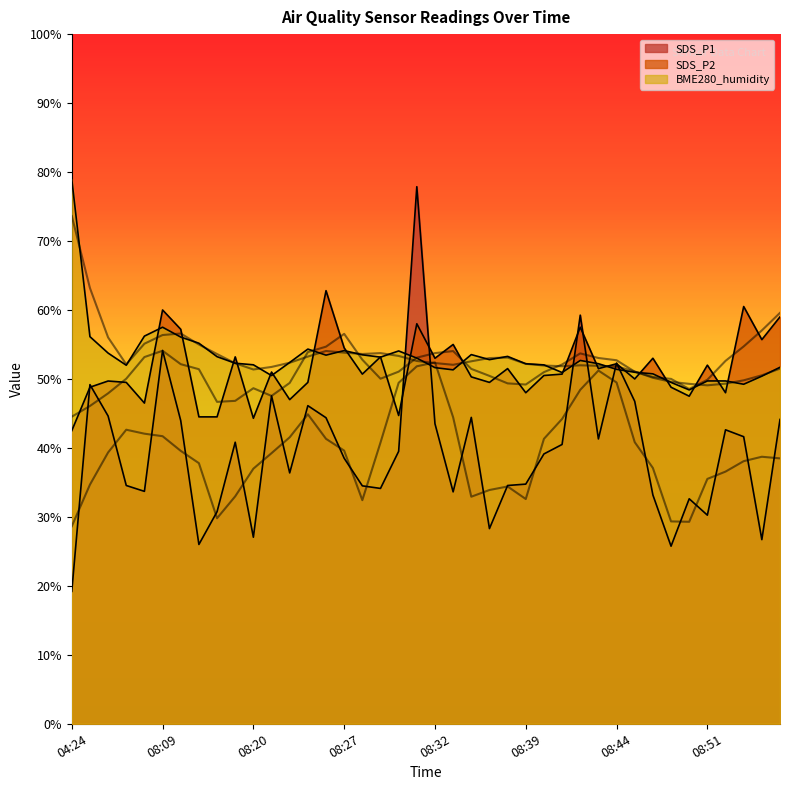

What is the difference between the highest and lowest values at 08:36?

18.7